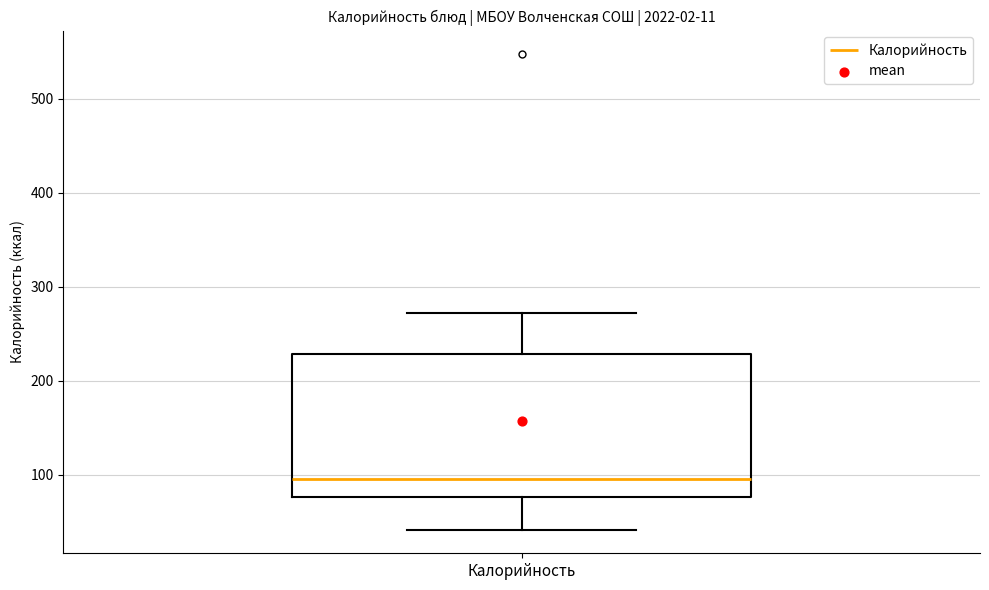

Transcribe this box plot: give where the median line is, the range the box spans, and where the two whiskers end, as read against the y-axis. The values are not printed on the chart, so give them approximately, as read against the axis.

median 100, box 80 to 230, whiskers 40 to 270